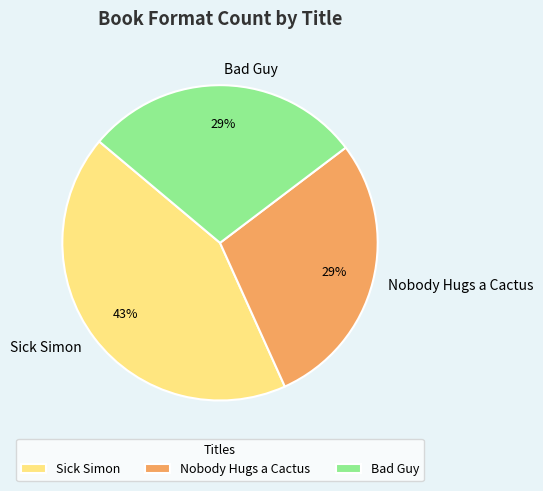

How many segments does this pie chart have?

3